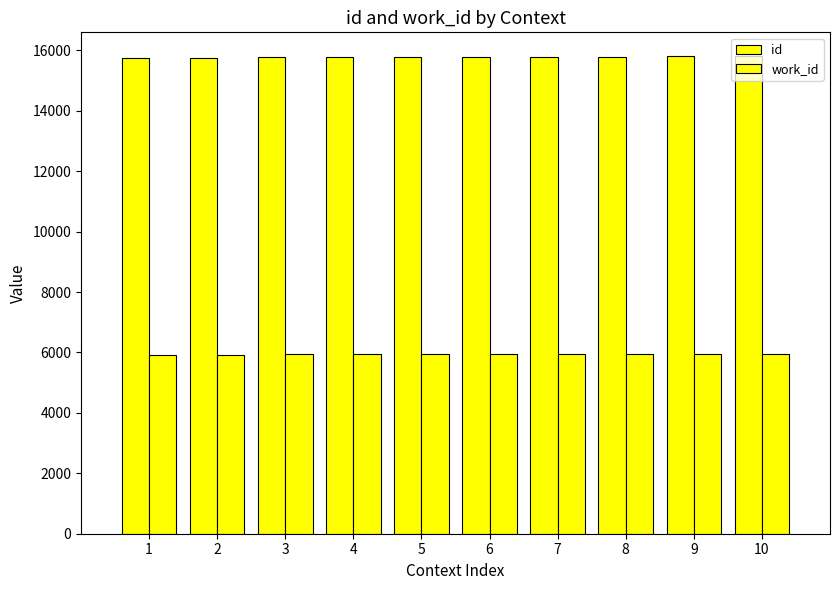

Count the number of data series in this chart.

2